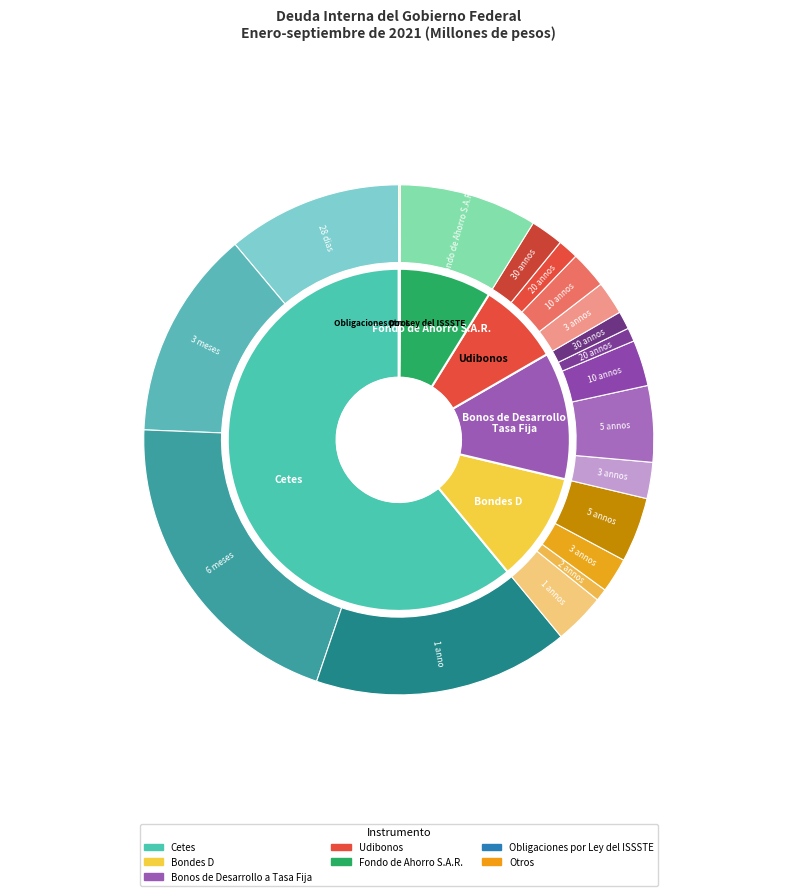

To the nearest percent, what is the difference between the Cetes and Bonos de Desarrollo a Tasa Fija slice percentages?

49%